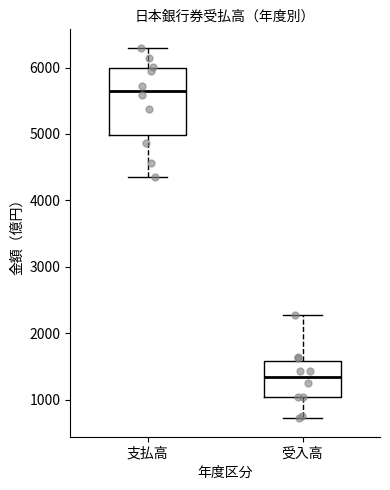

Where does the upper whisker of the box for 支払高 end on the y-axis? The values are not printed on the chart, so give them approximately, as read against the axis.

6300